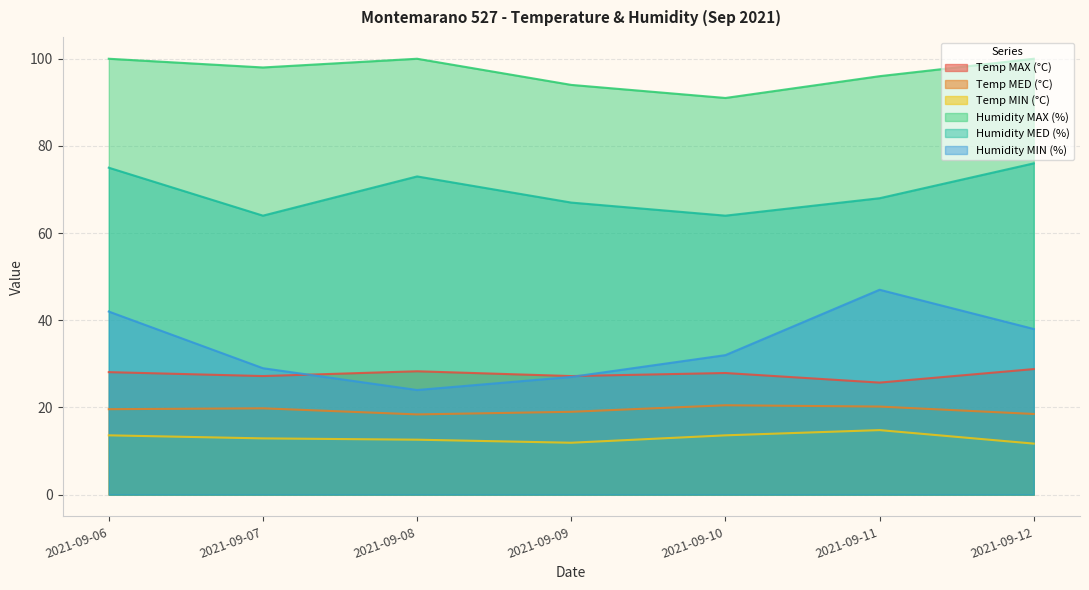

What is the difference between the highest and lowest values at 2021-09-09?

82.1